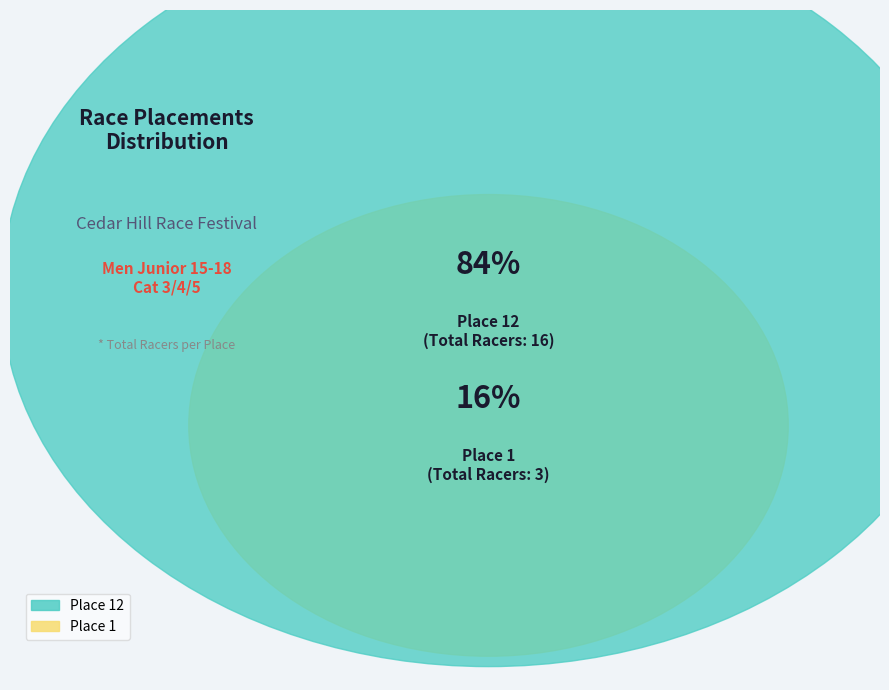

Which category has the biggest portion of the pie?

Place 12